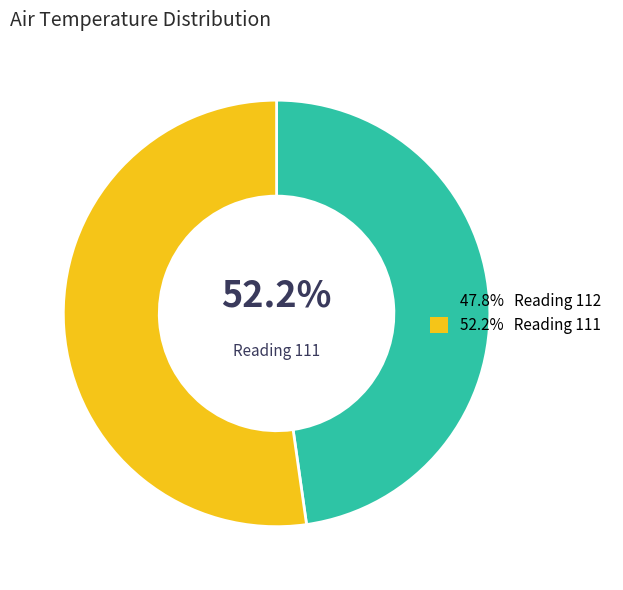

Is 112 the majority of the pie?

No